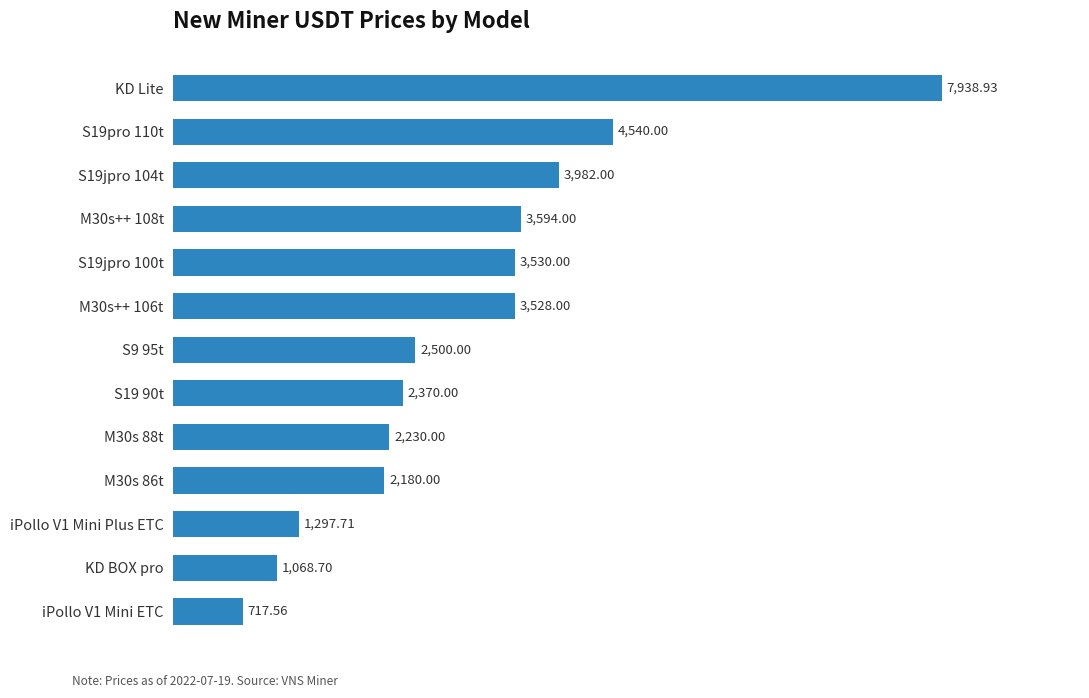

What is the change in value from iPollo V1 Mini ETC to S19jpro 104t?

+3264.4